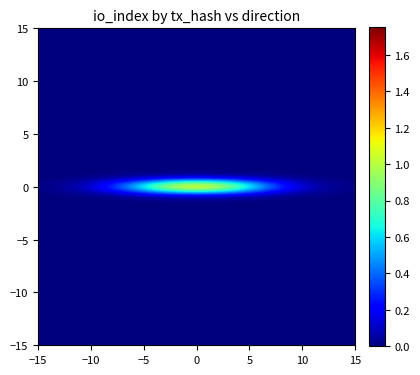

Between direction_1 and direction_-1, which is larger?

direction_-1